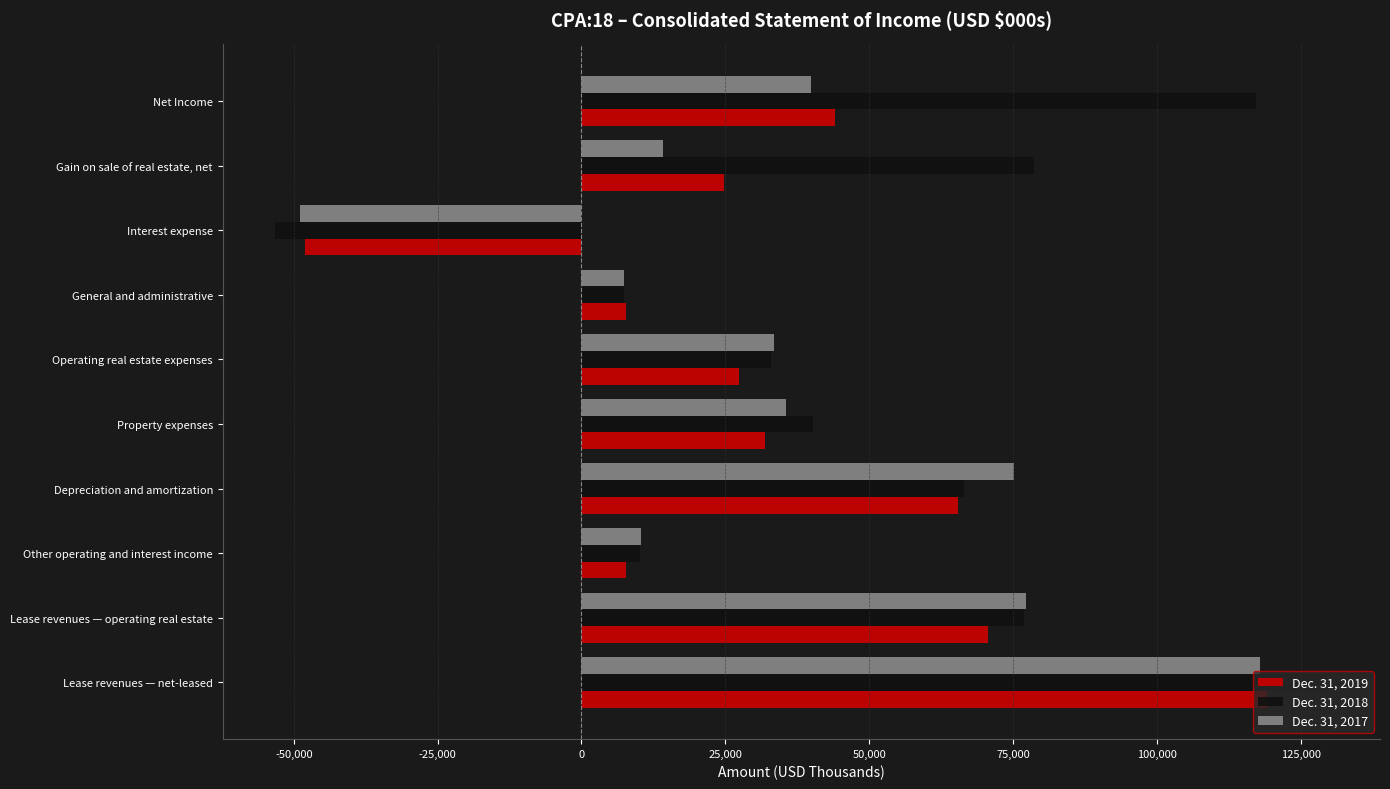

What is the smallest value displayed?

-53221